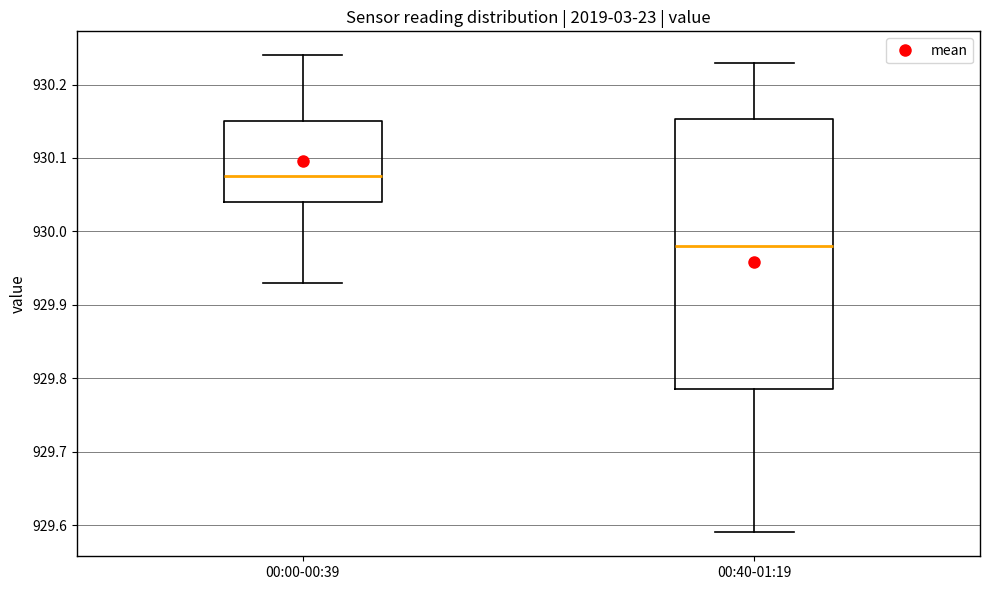

Reading left to right, read every box against the y-axis: the position of its median line, the range the box covers, and the ends of its whiskers. The values are not printed on the chart, so give them approximately, as read against the axis.

00:00-00:39: median 930.08, box 930.04 to 930.15, whiskers 929.93 to 930.24
00:40-01:19: median 929.98, box 929.79 to 930.15, whiskers 929.59 to 930.23